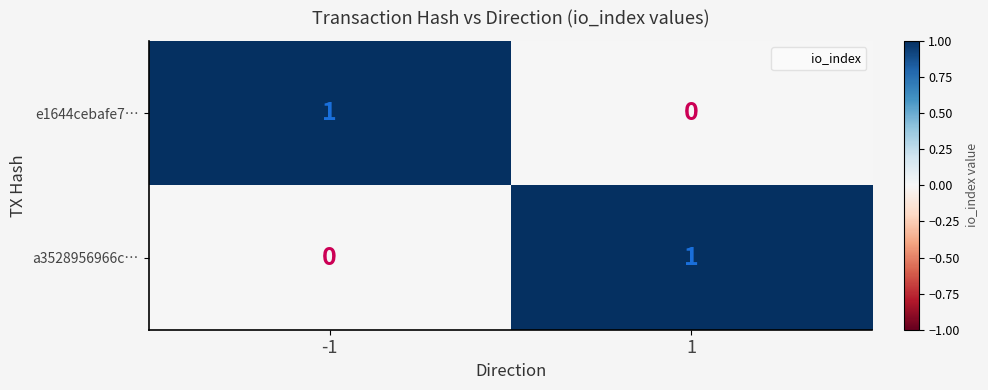

List the labels in order of a3528956966c… value, smallest first.

-1, 1